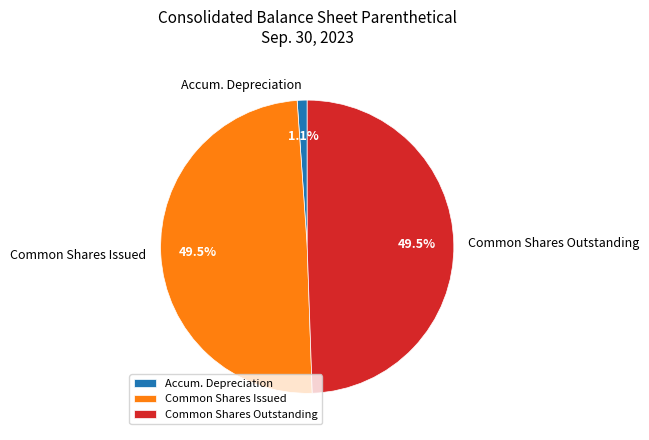

Do Common Shares Outstanding and Common Shares Issued together represent more than half of the pie?

Yes